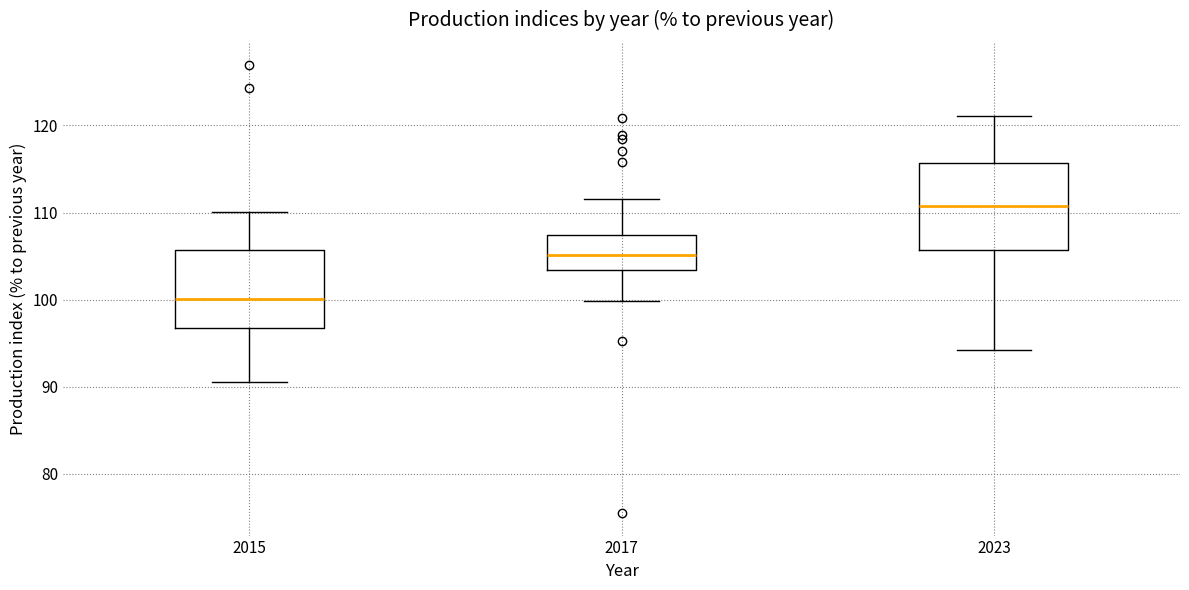

Reading left to right, read every box against the y-axis: the position of its median line, the range the box covers, and the ends of its whiskers. The values are not printed on the chart, so give them approximately, as read against the axis.

2015: median 100, box 97 to 106, whiskers 91 to 110
2017: median 105, box 103 to 107, whiskers 100 to 112
2023: median 111, box 106 to 116, whiskers 94 to 121